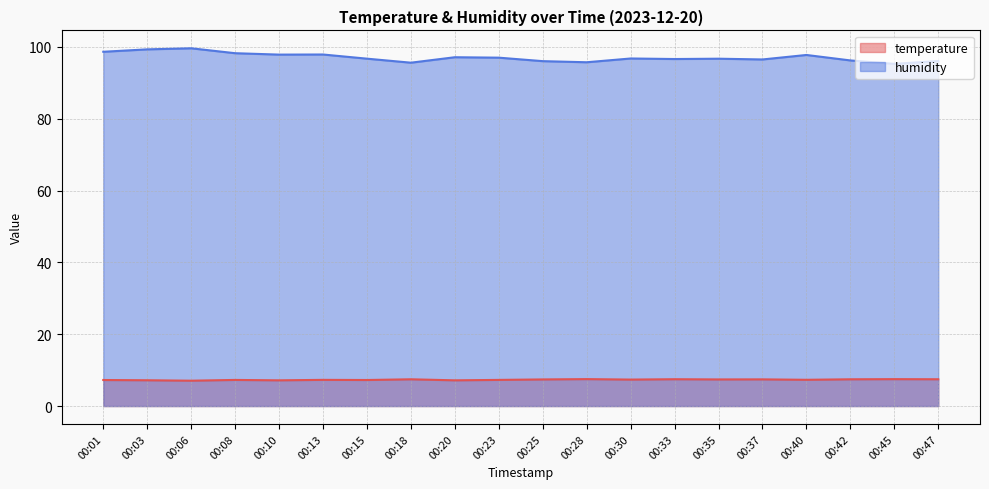

Is the value of humidity at 00:10 greater than the value of temperature at 00:23?

Yes